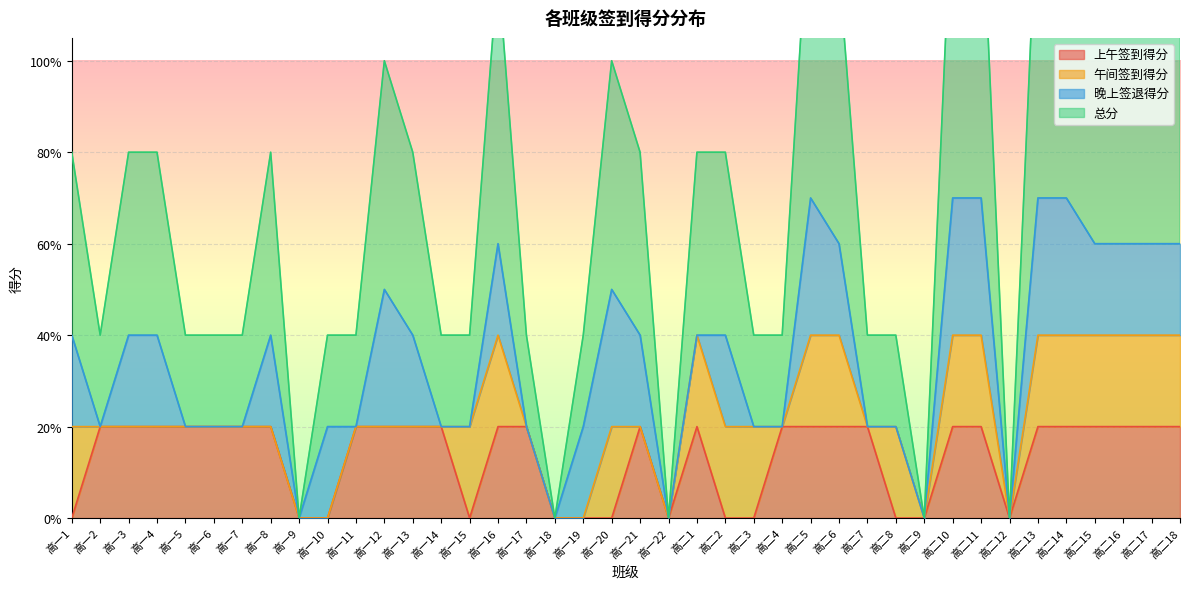

How many interior local valleys does the 总分 series have?

6